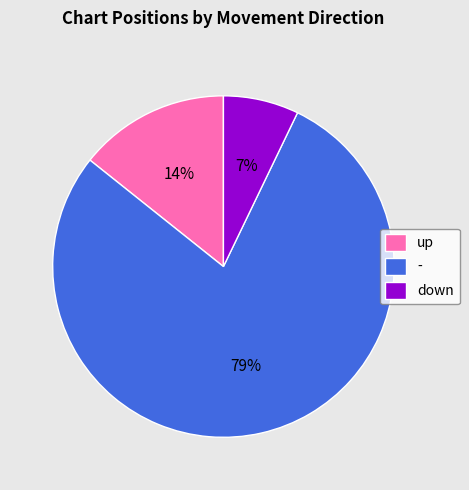

Is up the majority of the pie?

No